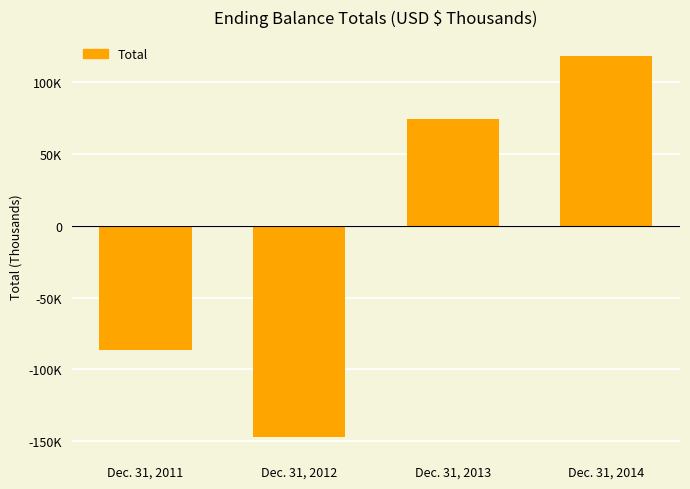

Are the bars horizontal?

No